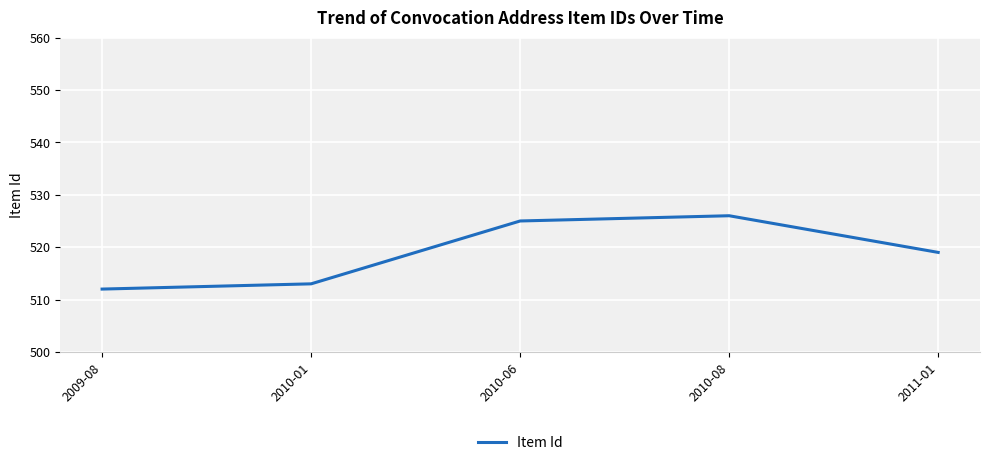

At which label is the value closest to 519?

2011-01